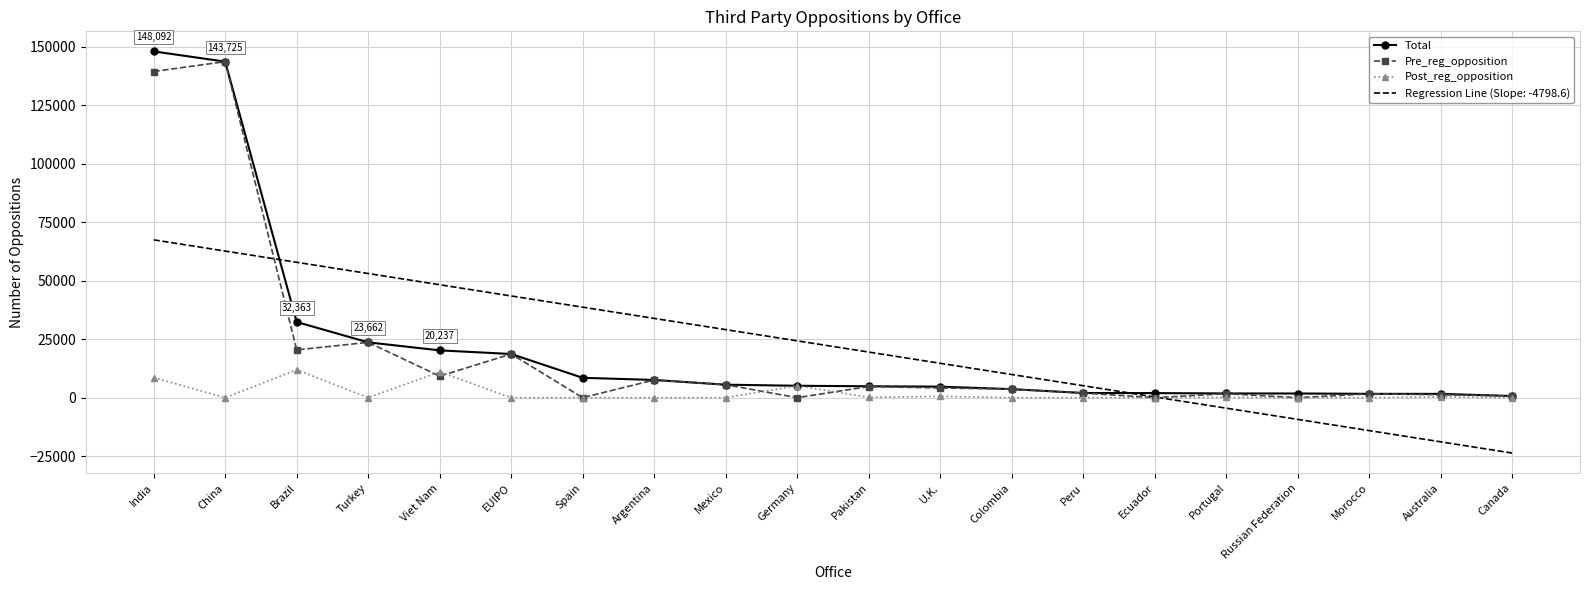

Is the value of Regression Line (Slope: -4798.6) at Canada greater than the value of Total at Brazil?

No